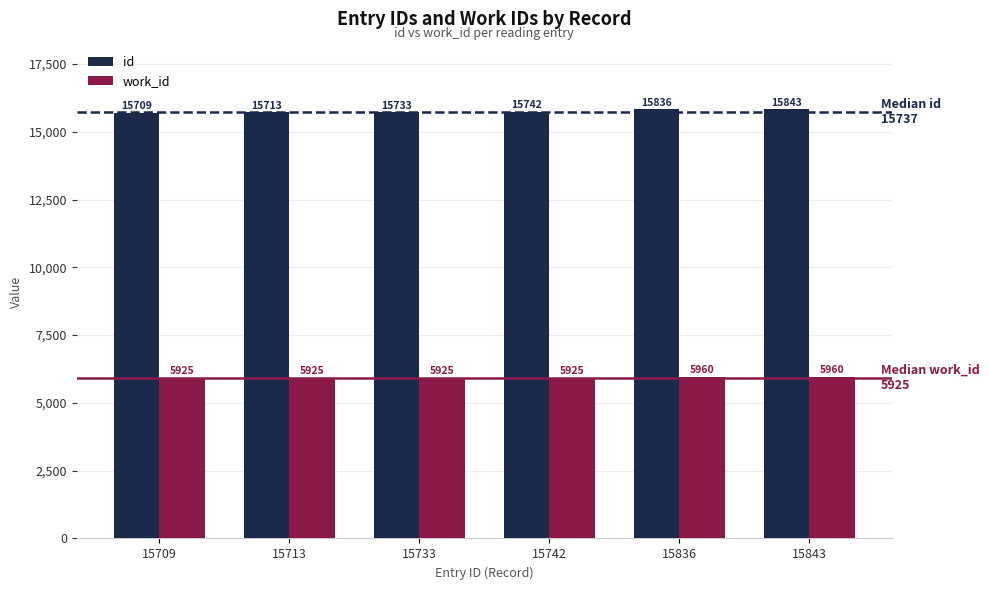

True or false: id has a value of 9832 at 15713.

False